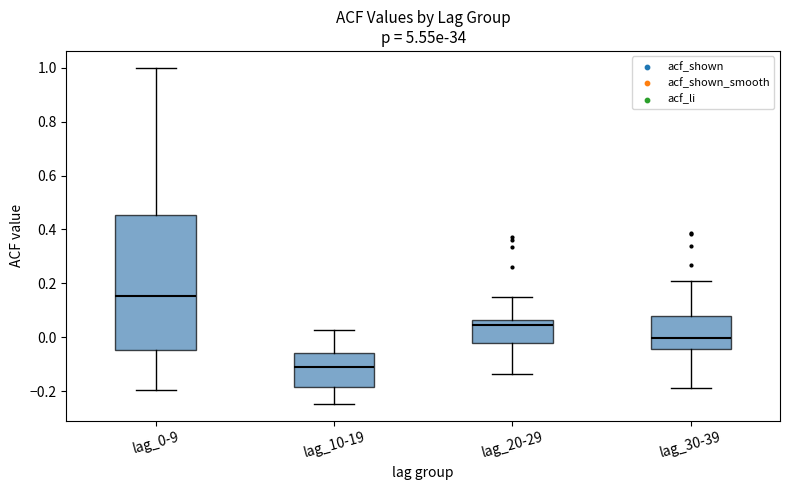

Which box's median line is the highest?

lag_0-9